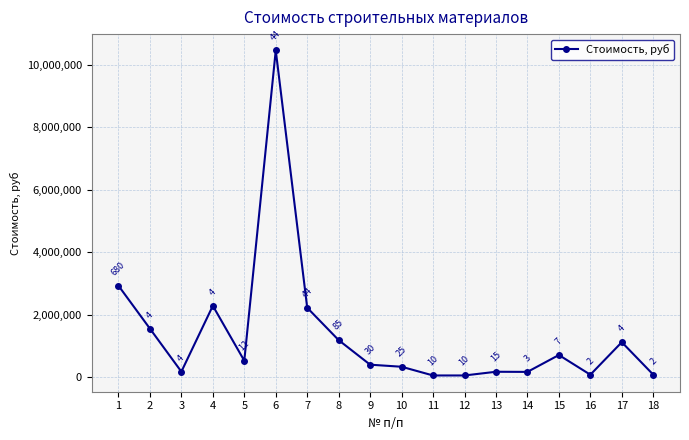

Reading left to right, list all the values displayed in this chart.

2924000	1550400	172800	2280400	523200	10454400	2218480	1181500	396000	330000	51000	51000	169500	165300	705600	75200	1116000	76800